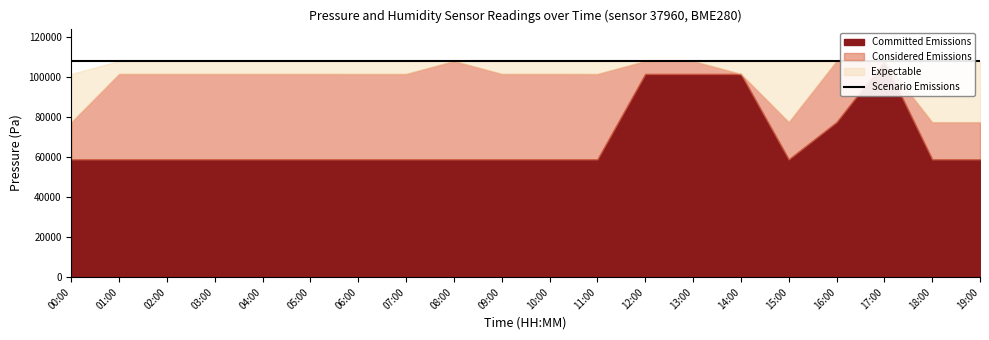

Is it true that Considered Emissions equals 159782.5 at 10:00?

False